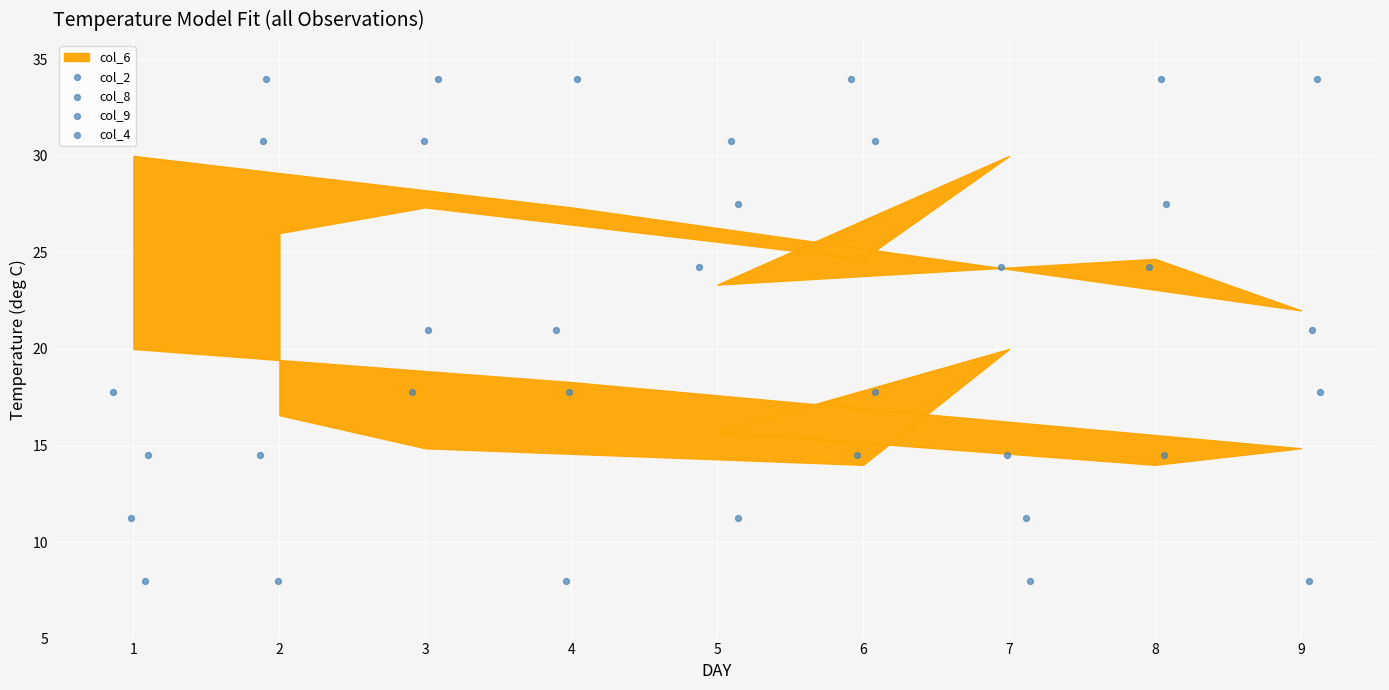

Which series reaches the minimum Y coordinate?

col_2